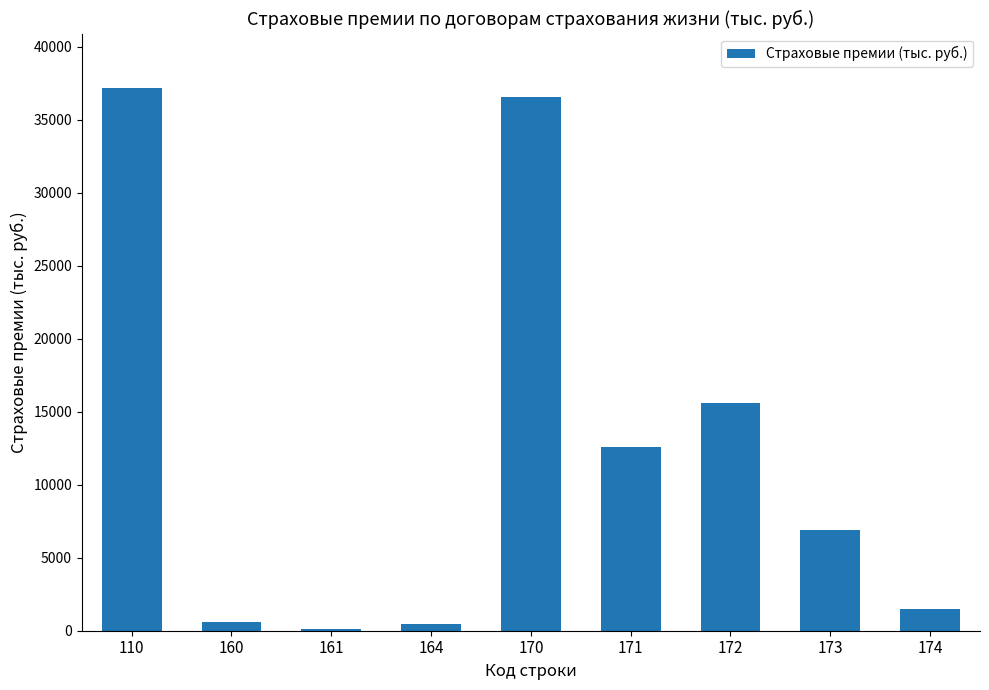

The chart shows a value of 36587.0 at 170. True or false?

True